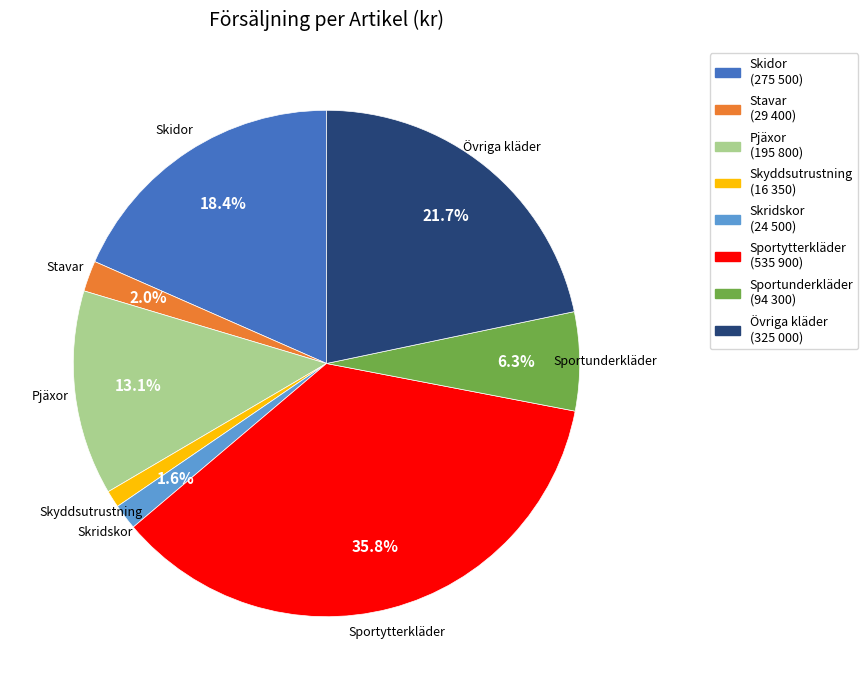

Does Skidor account for over 50% of the chart?

No